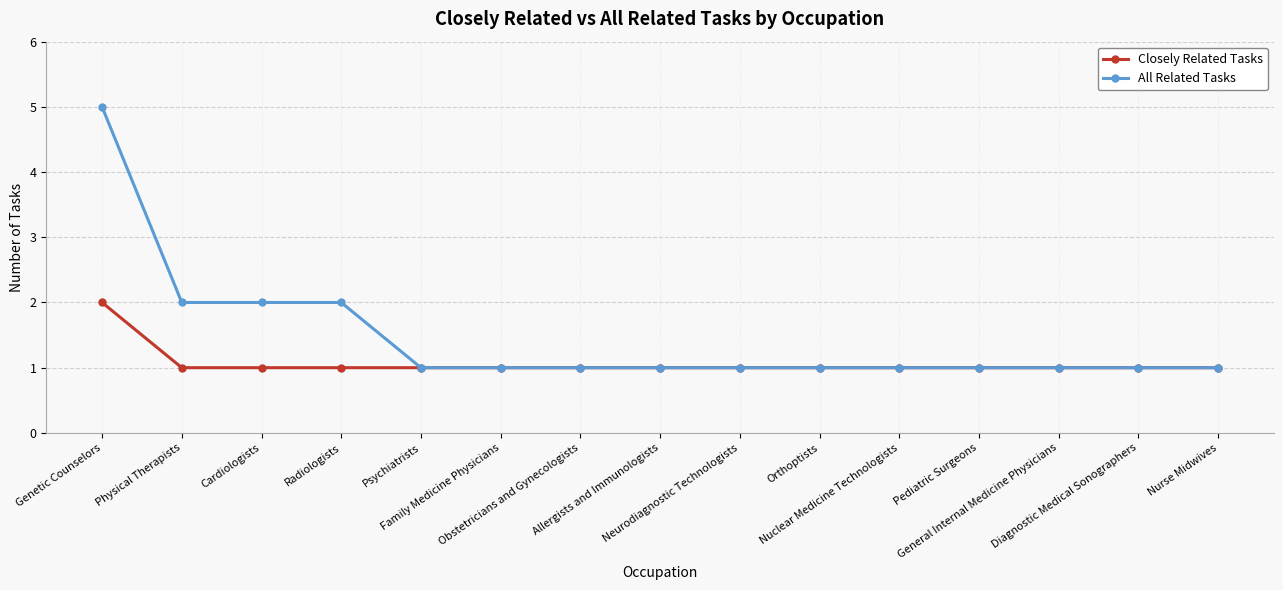

What is the difference between the maximum and minimum values in the All Related Tasks series?

4